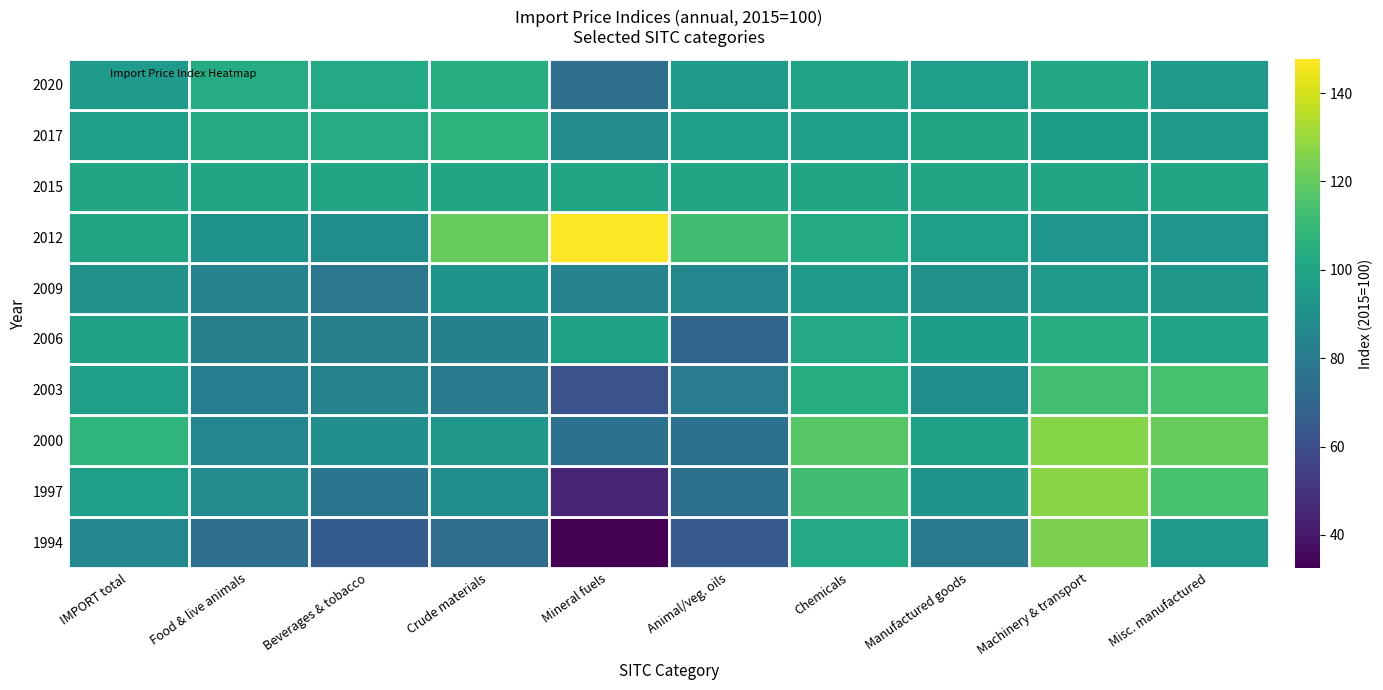

List the series in order of their peak value, lowest first.

2009, 2015, 2020, 2006, 2017, 2003, 1994, 2000, 1997, 2012